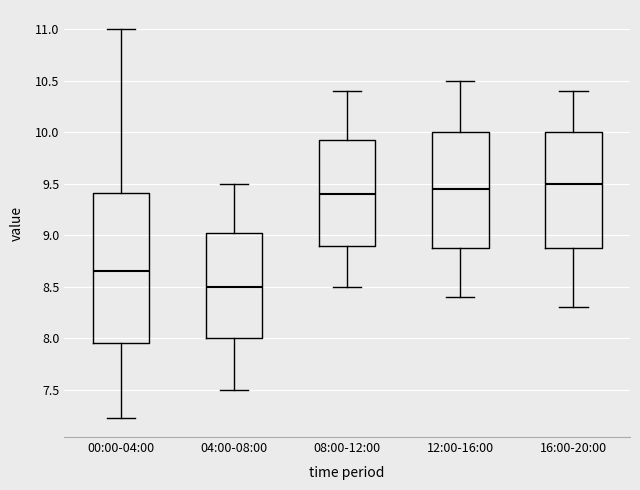

Reading left to right, transcribe this box plot: for each box, give where its median line is, the range the box spans, and where its two whiskers end, as read against the y-axis. The values are not printed on the chart, so give them approximately, as read against the axis.

00:00-04:00: median 8.65, box 7.95 to 9.40, whiskers 7.25 to 11.00
04:00-08:00: median 8.50, box 8.00 to 9.05, whiskers 7.50 to 9.50
08:00-12:00: median 9.40, box 8.90 to 9.95, whiskers 8.50 to 10.40
12:00-16:00: median 9.45, box 8.90 to 10.00, whiskers 8.40 to 10.50
16:00-20:00: median 9.50, box 8.90 to 10.00, whiskers 8.30 to 10.40